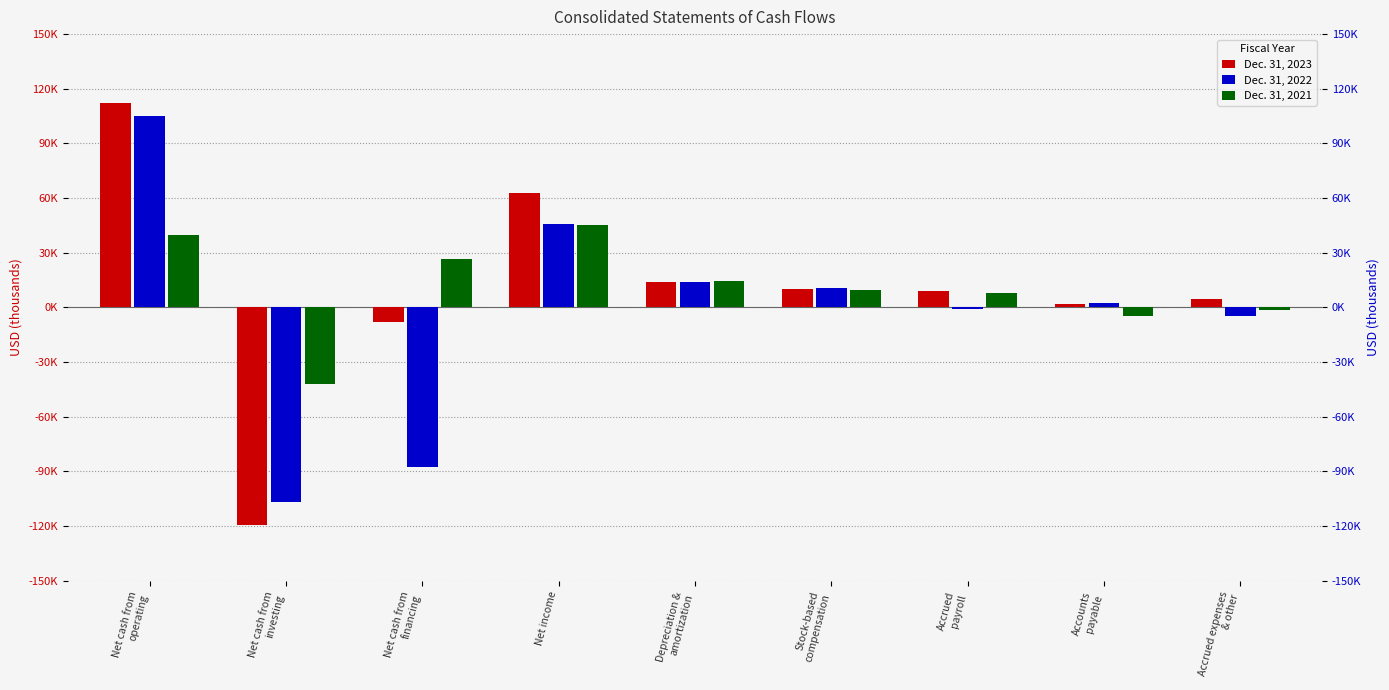

How many negative values does the Dec. 31, 2022 series have?

4